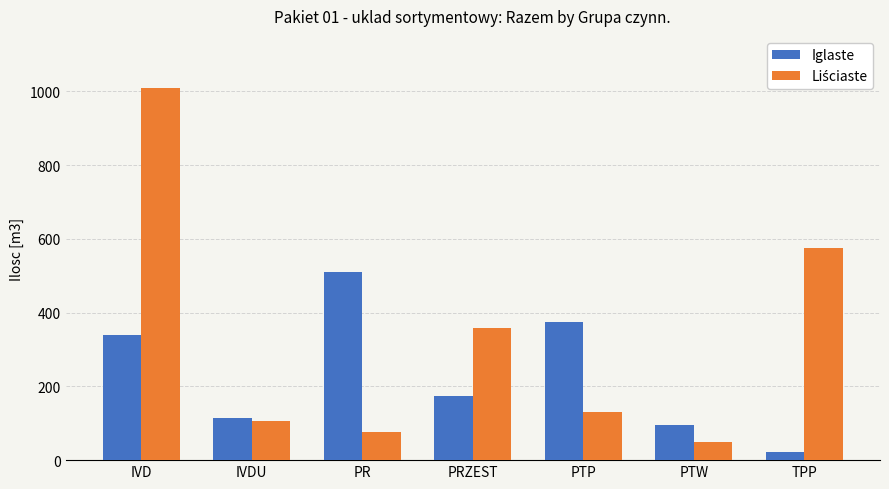

At which category is the sum across all series the highest?

IVD